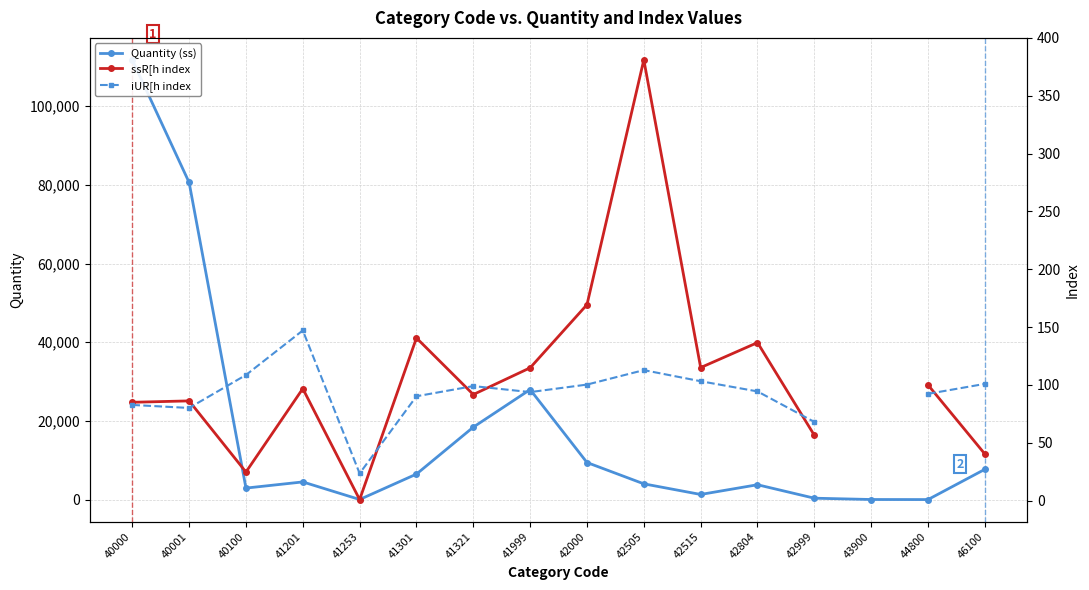

List the series in order of their peak value, lowest first.

iUR[h index, ssR[h index, Quantity (ss)